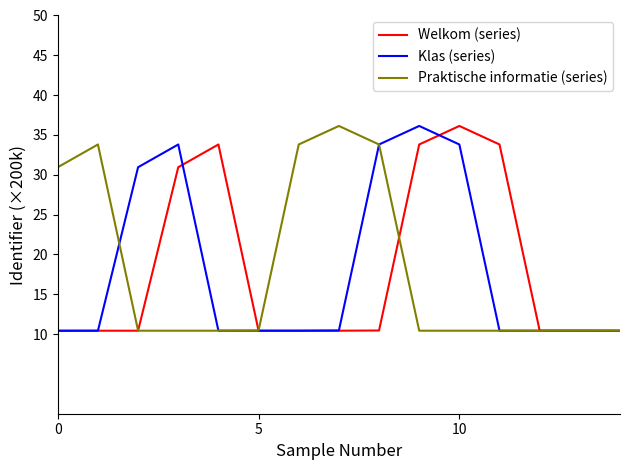

What is the sum of all Praktische informatie (series) values?

272.7